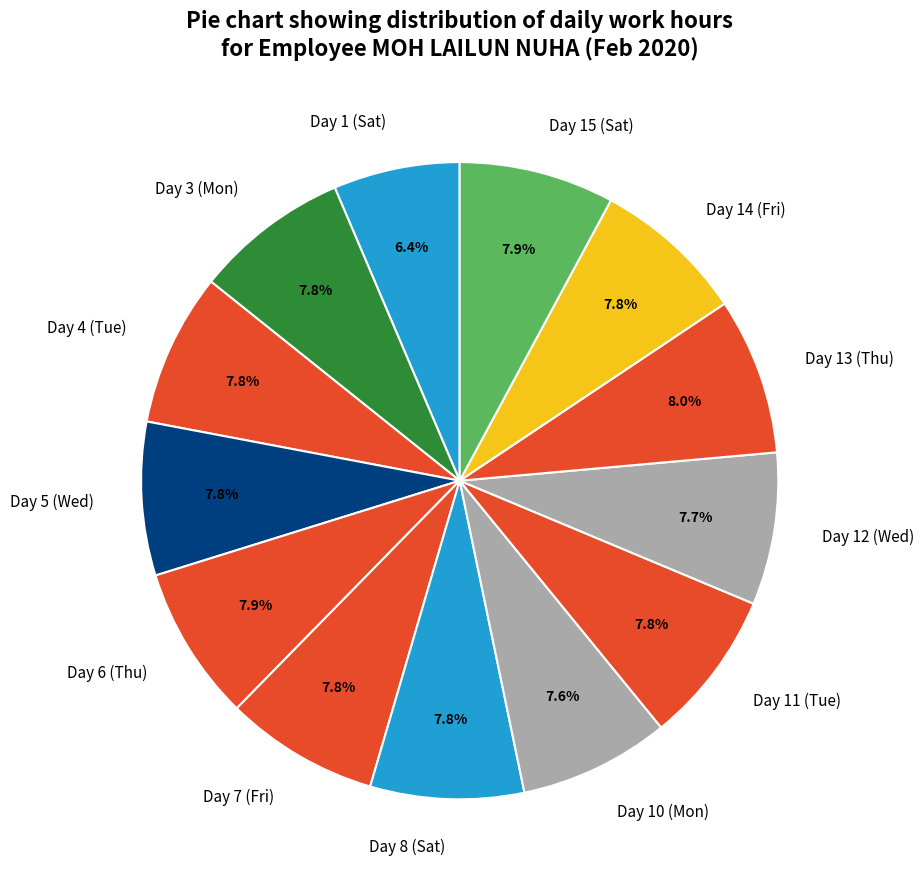

To the nearest percent, what is the difference between the largest and smallest slice percentages?

2%